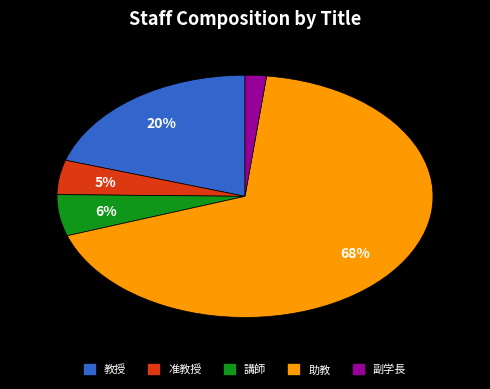

What is the smallest slice in the pie chart?

副学長